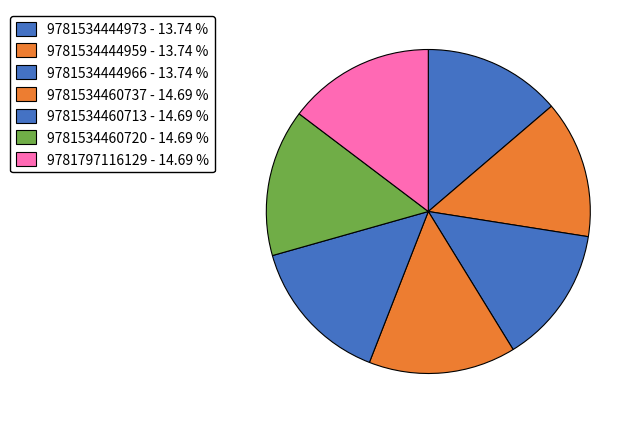

Which category has the smallest portion of the pie?

9781534444973